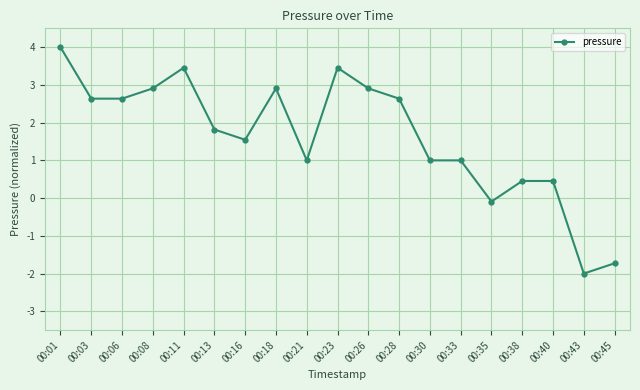

What is the value of the 6th point from the left?

1.8